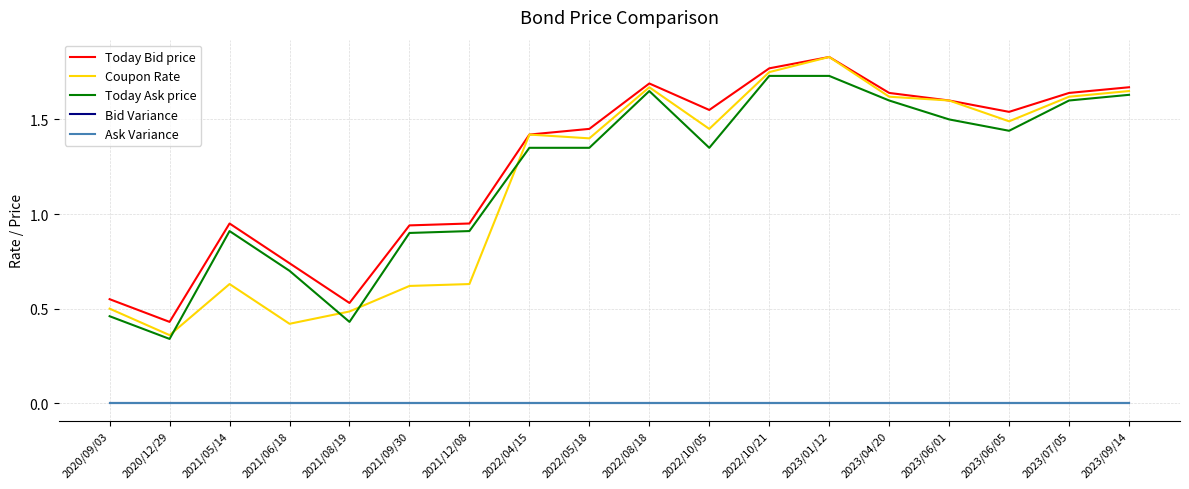

Which label corresponds to the largest value in the chart?

2023/01/12